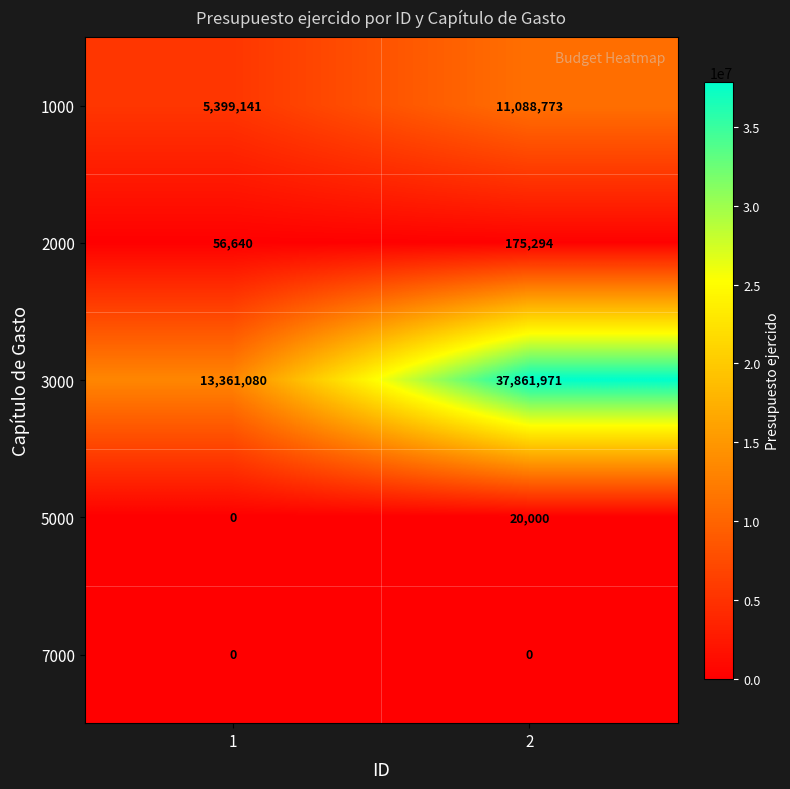

At 2, list the series in order from smallest to largest.

7000, 5000, 2000, 1000, 3000